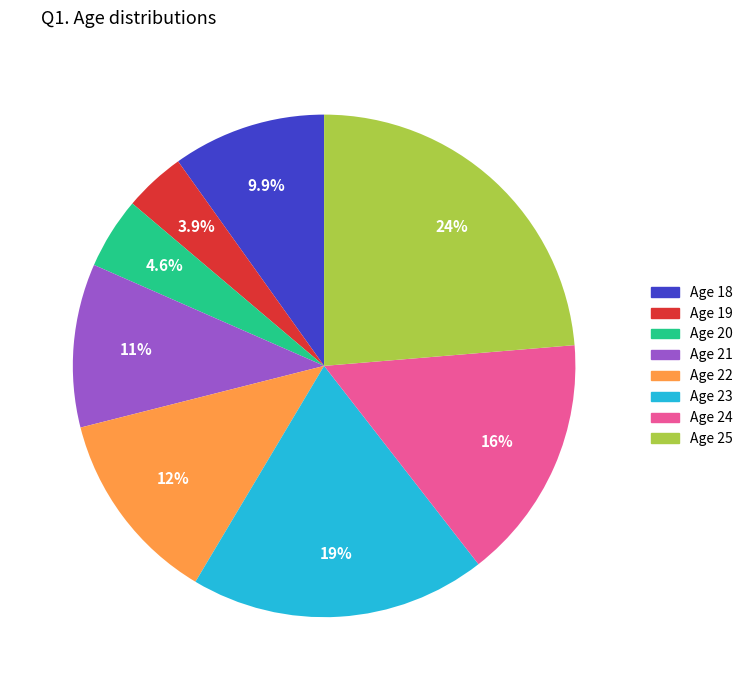

Count the number of slices in the pie.

8